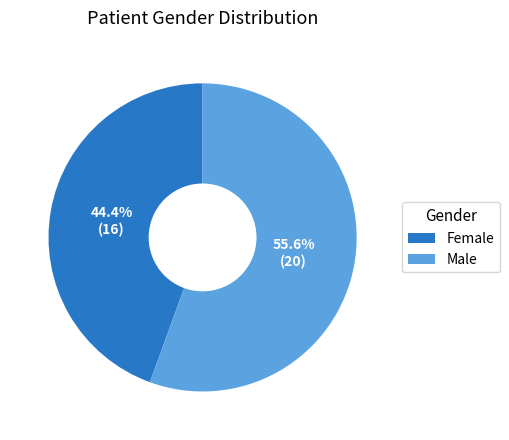

Between Female and Male, which is larger?

Male